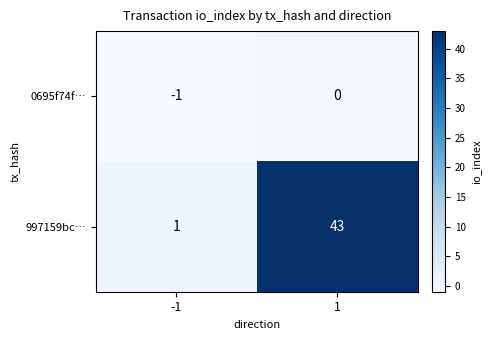

The value of 997159bc… at -1 is 1. True or false?

True